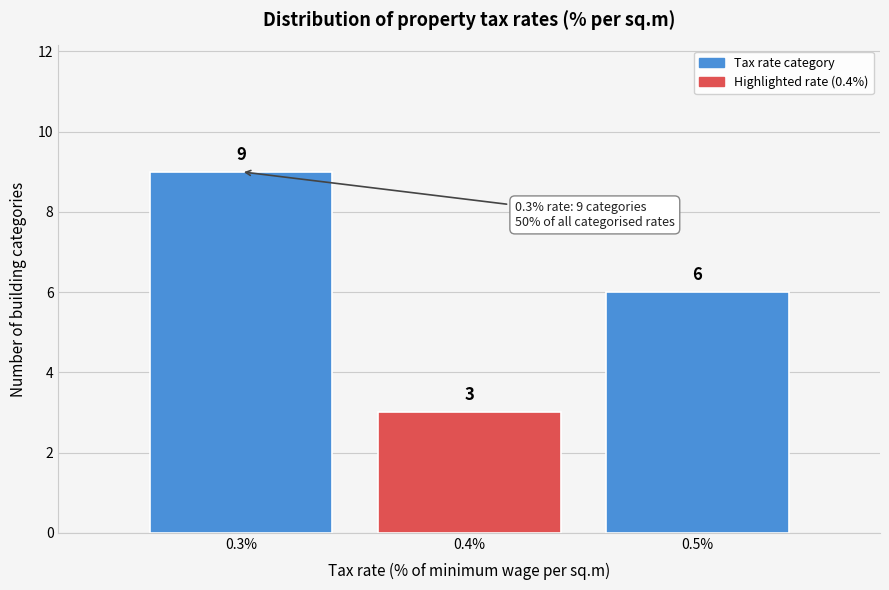

Reading left to right, list all the values displayed in this chart.

0.3%=9	0.4%=3	0.5%=6